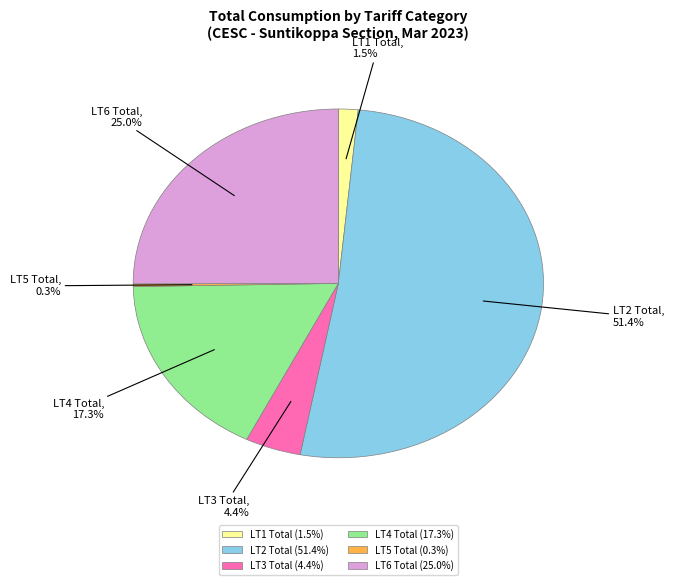

What is the ratio of the value at LT4 Total to the value at LT6 Total?

0.7